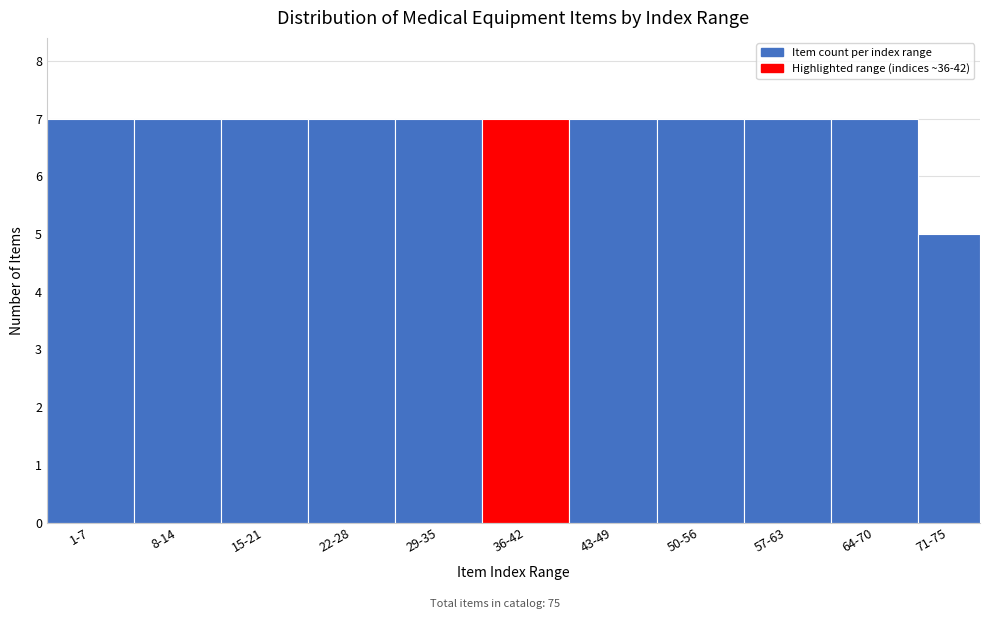

Reading left to right, extract all data points from this chart.

1-7=7	8-14=7	15-21=7	22-28=7	29-35=7	36-42=7	43-49=7	50-56=7	57-63=7	64-70=7	71-75=5